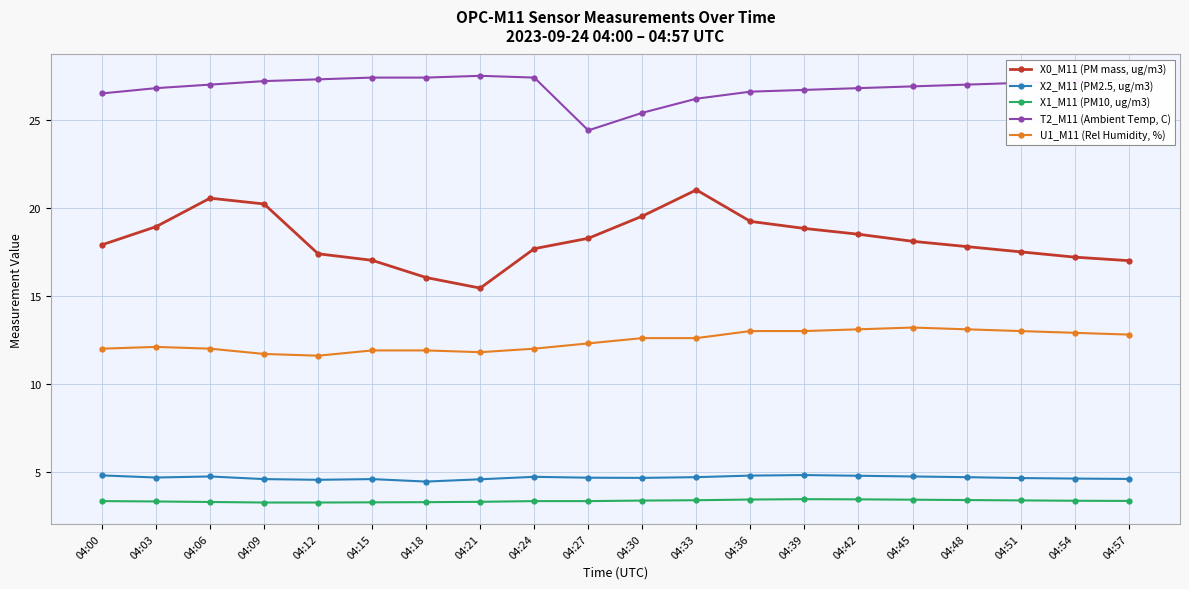

What are all the series names shown in the legend?

X0_M11 (PM mass, ug/m3), X2_M11 (PM2.5, ug/m3), X1_M11 (PM10, ug/m3), T2_M11 (Ambient Temp, C), U1_M11 (Rel Humidity, %)